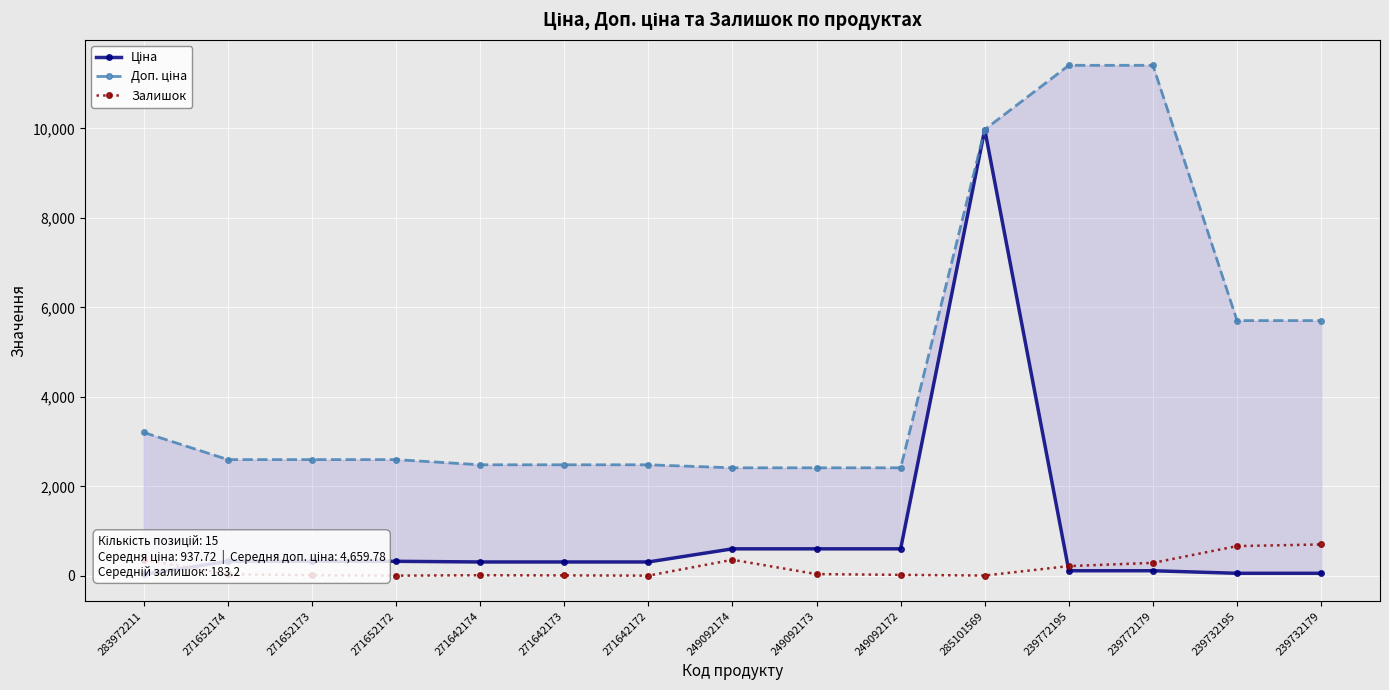

What are all the series names shown in the legend?

Ціна, Доп. ціна, Залишок